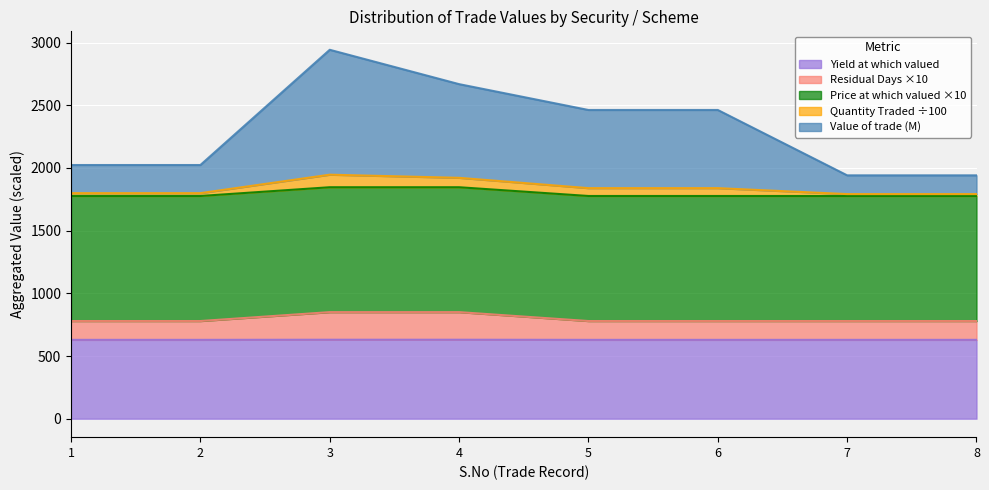

What is the total value across all series at 3?

2942.4